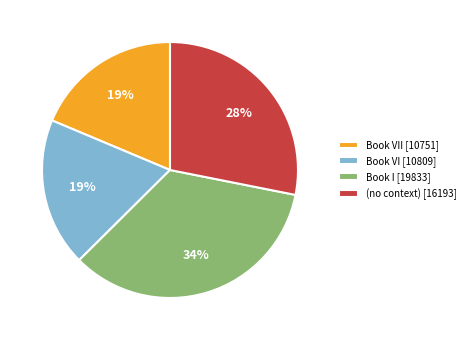

To the nearest percent, what is the combined percentage of Book VII [10751] and (no context) [16193]?

47%